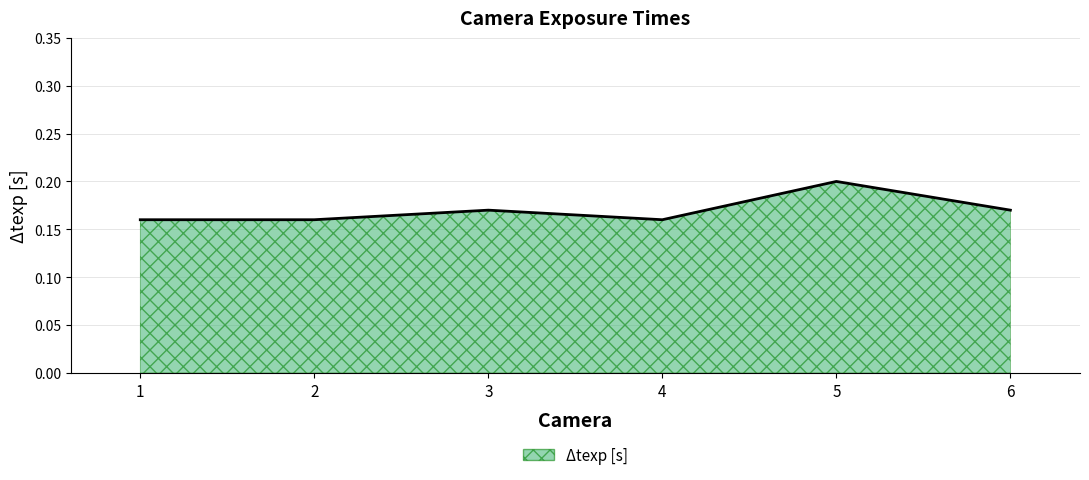

At which category does the data reach its first local peak?

3